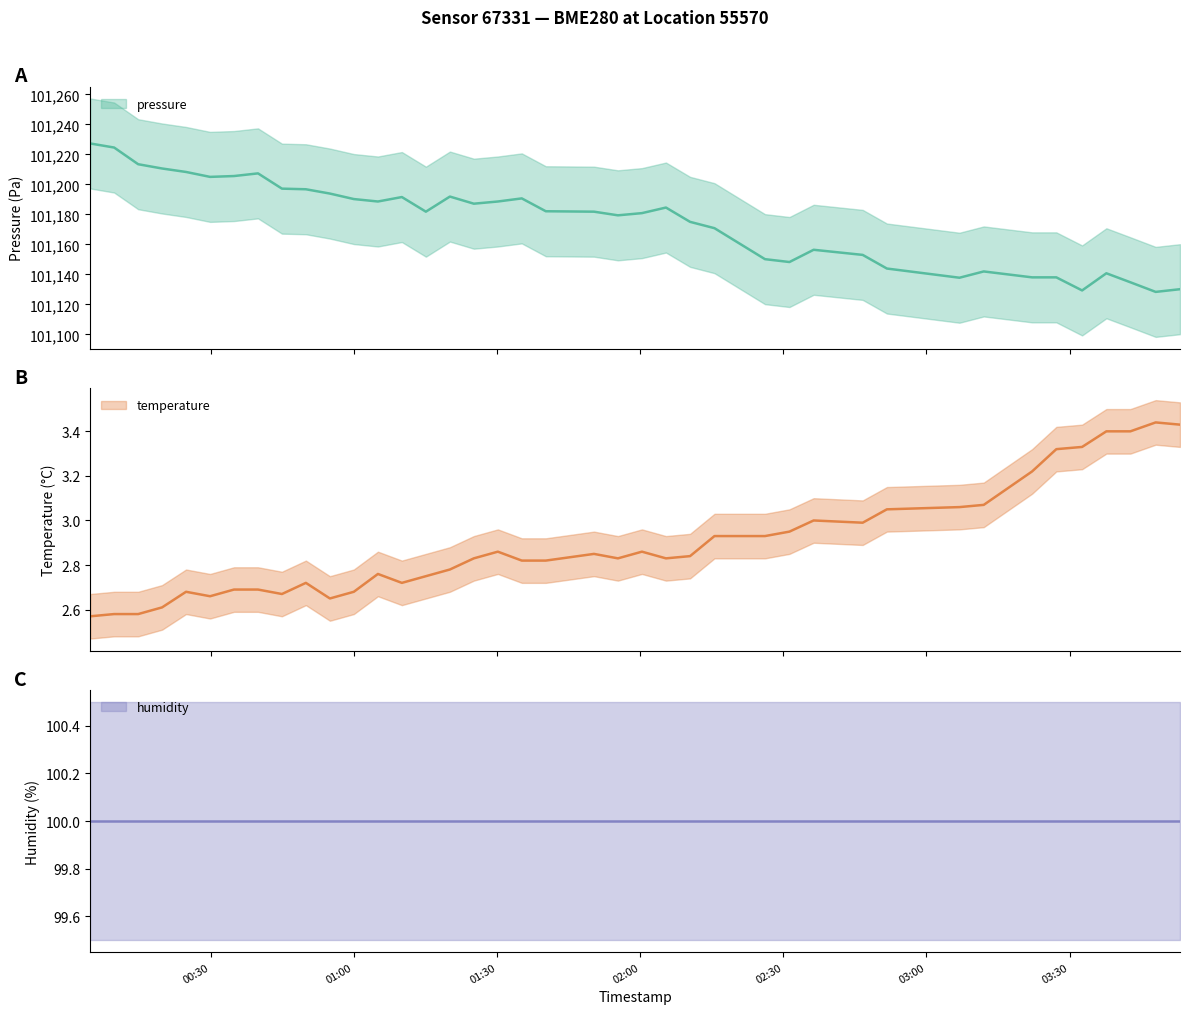

Which label corresponds to the largest value in the chart?

2022-12-07T00:04:44